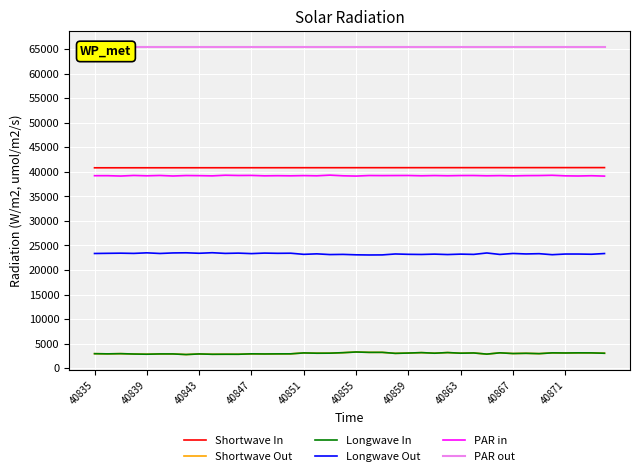

How many values in the Shortwave Out series are below 3021?

20